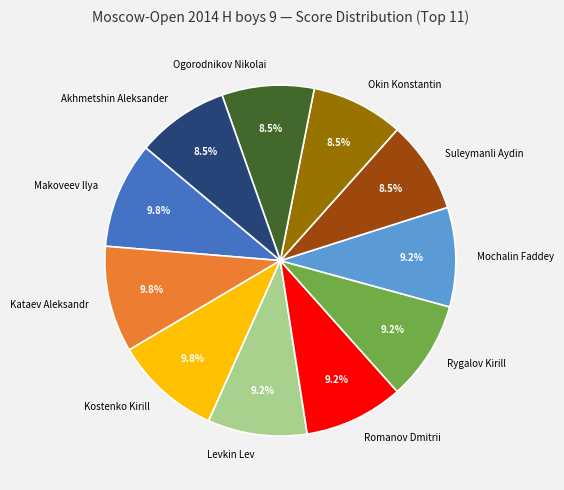

How many slices are in this pie chart?

11